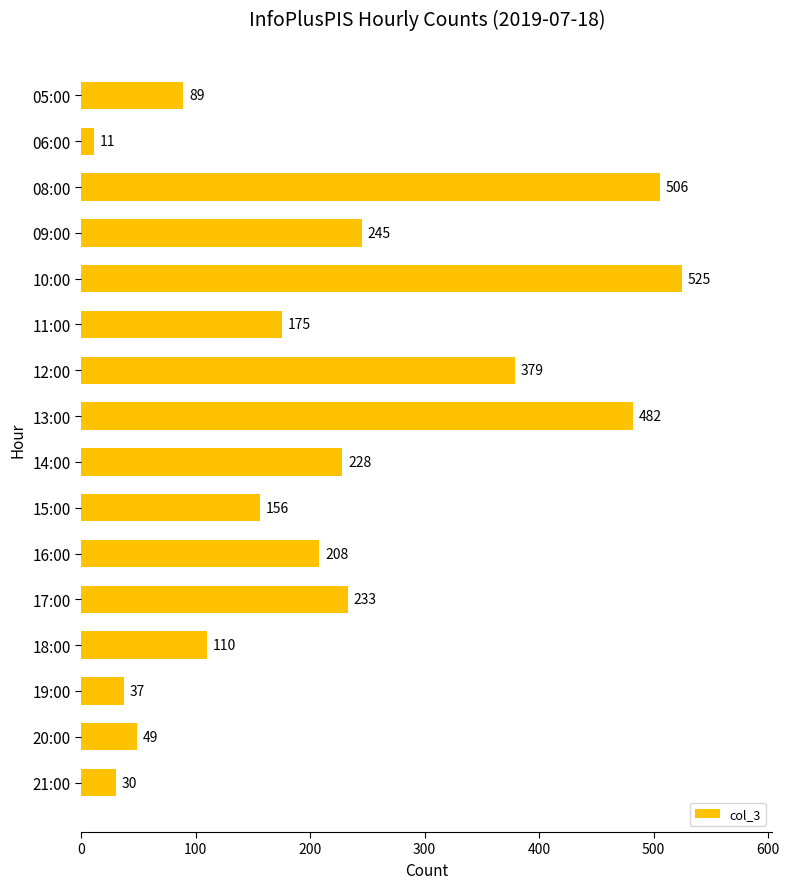

What is the average value?

216